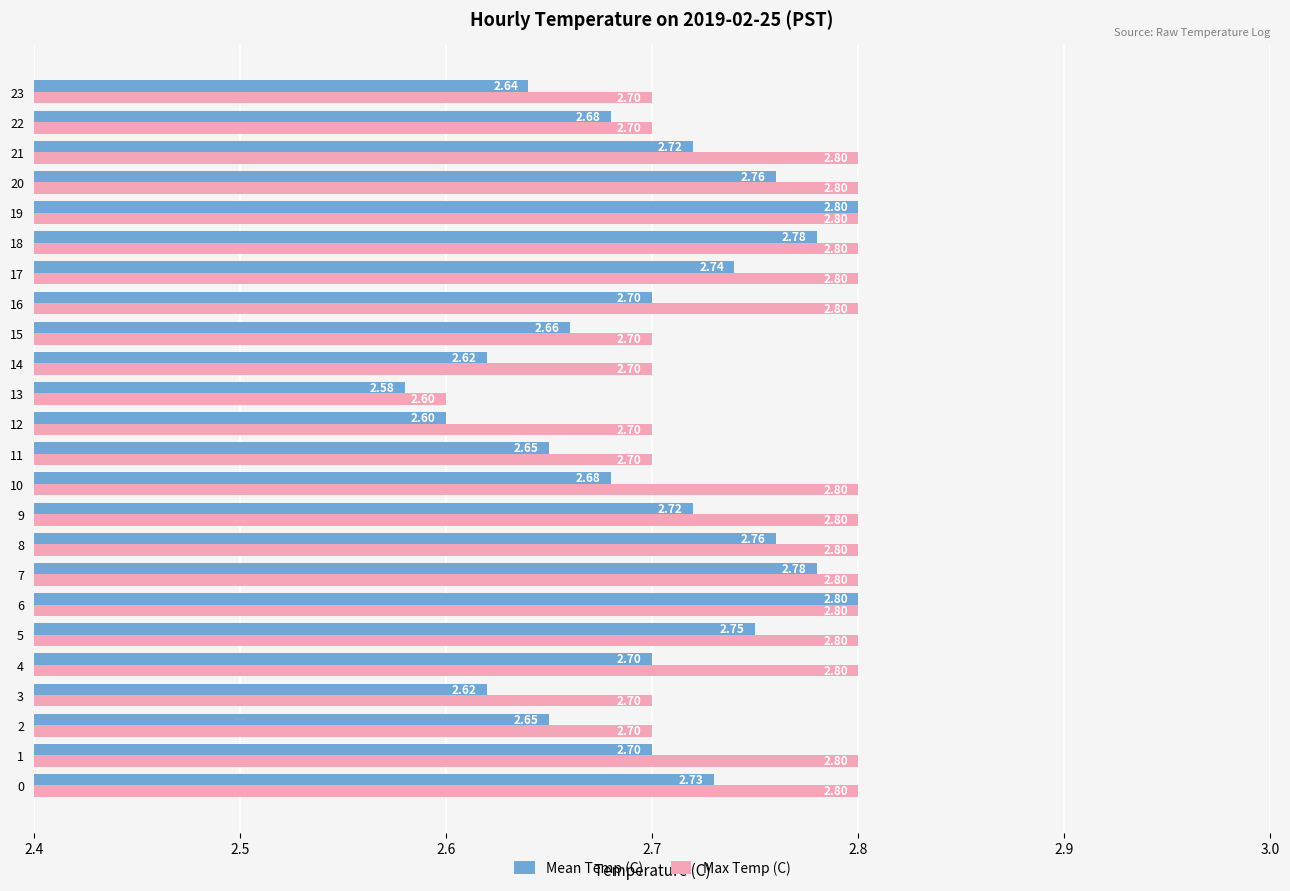

Count the Max Temp (C) values in the range 2 to 3.

24